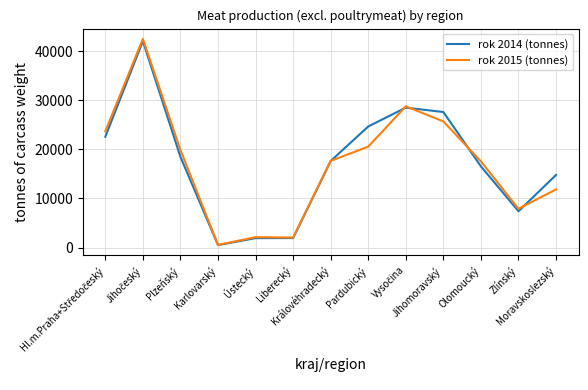

Which series has the largest range (max minus min)?

rok 2015 (tonnes)